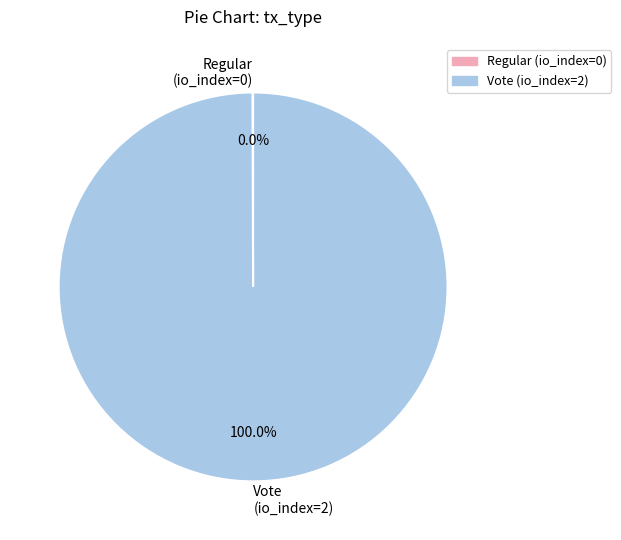

What is the majority slice?

Vote (io_index=2)